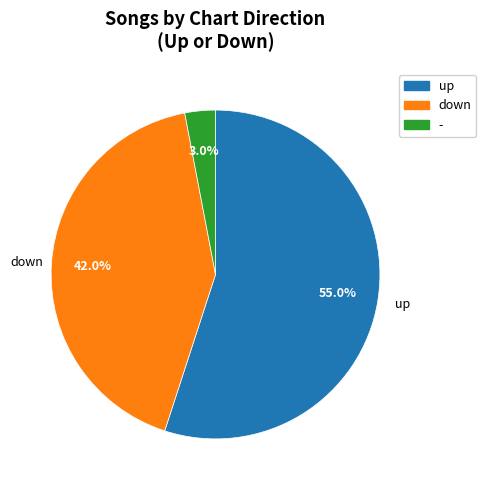

Count the number of slices in the pie.

3